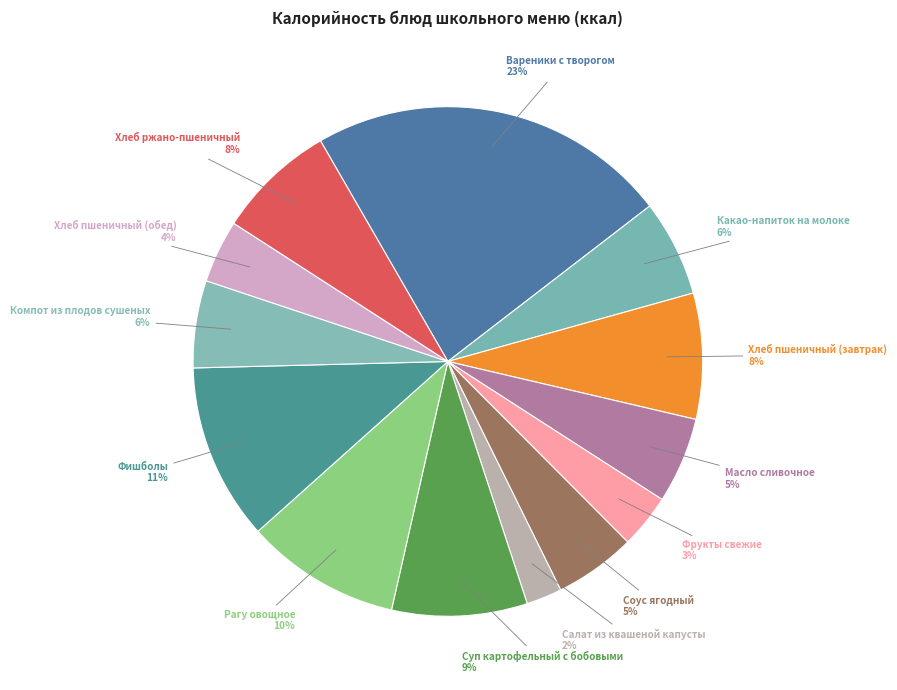

Count the number of slices in the pie.

13